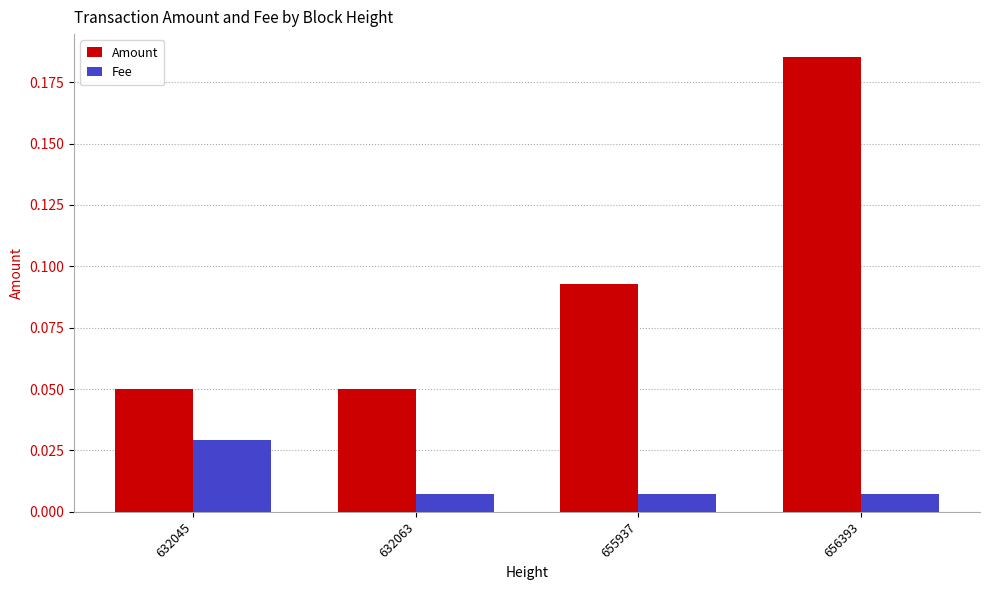

Which series has the largest total across all categories?

Amount